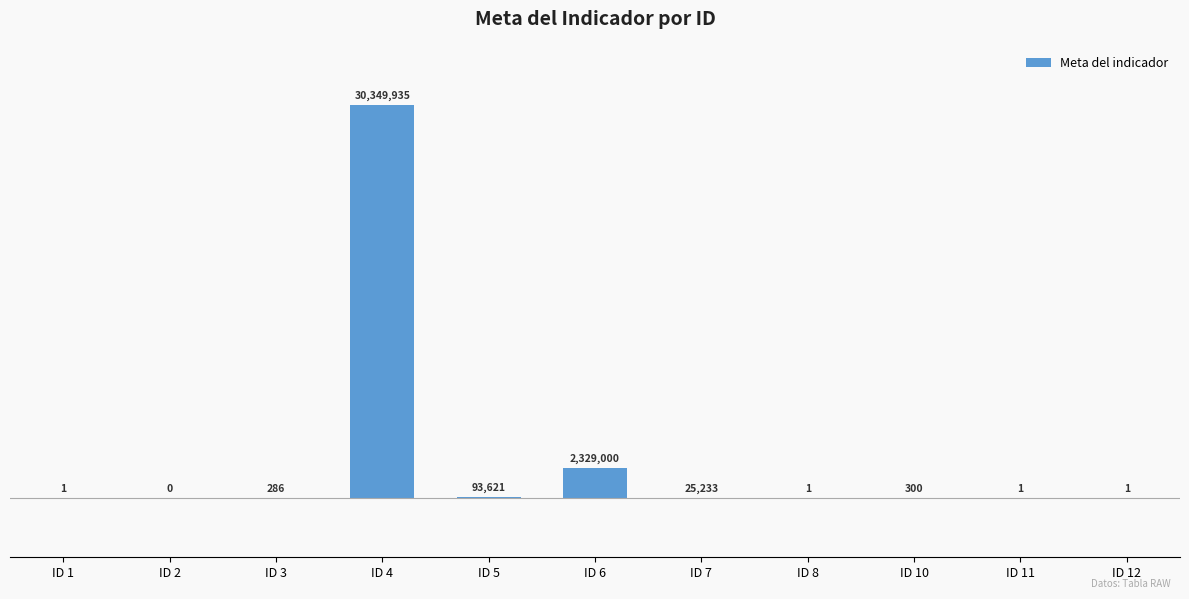

At which label is the value closest to 15174967?

ID 6